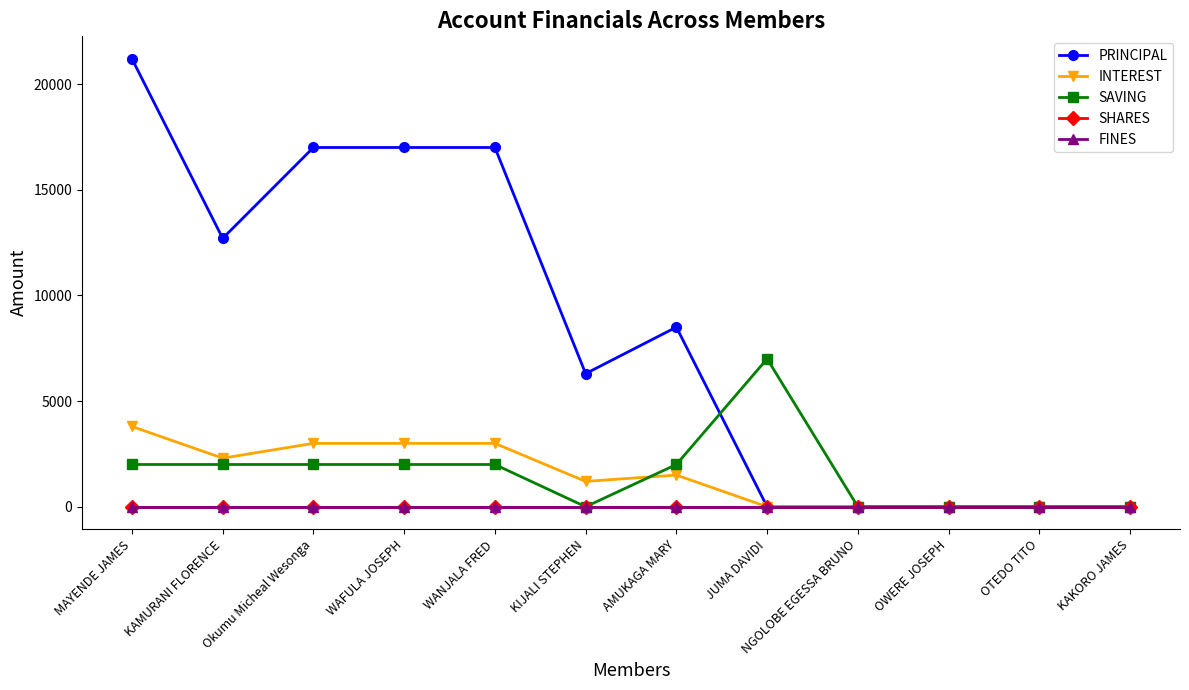

List the series in order of their peak value, highest first.

PRINCIPAL, SAVING, INTEREST, SHARES, FINES